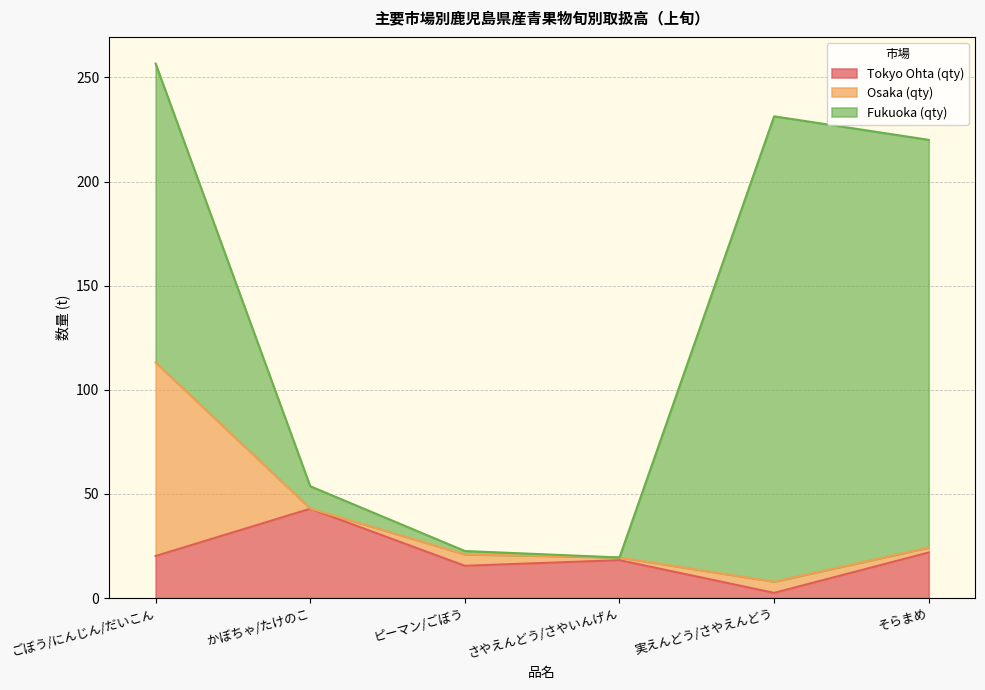

What position from the left is かぼちゃ/たけのこ?

2